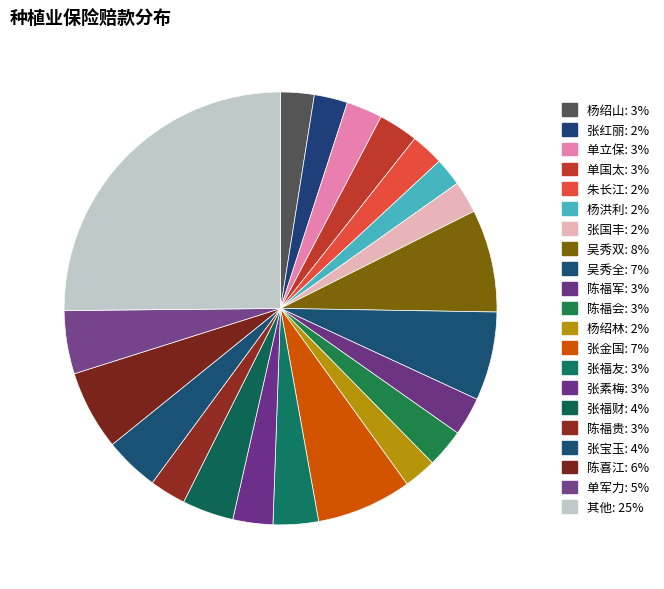

How many slices are in this pie chart?

21